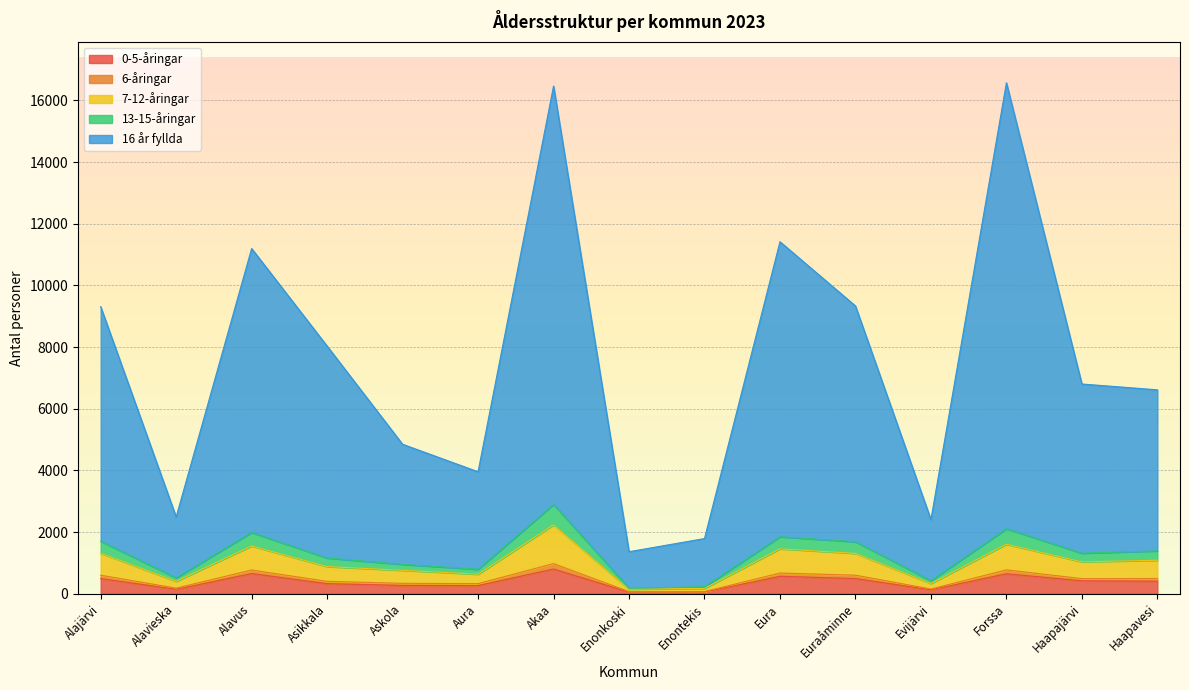

What is the difference between the maximum and second lowest values in the 0-5-åringar series?

743